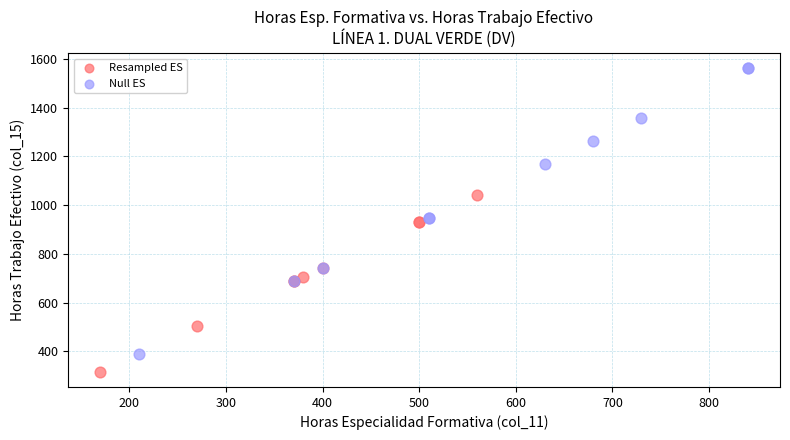

Which series has the widest spread of Y values?

Null ES